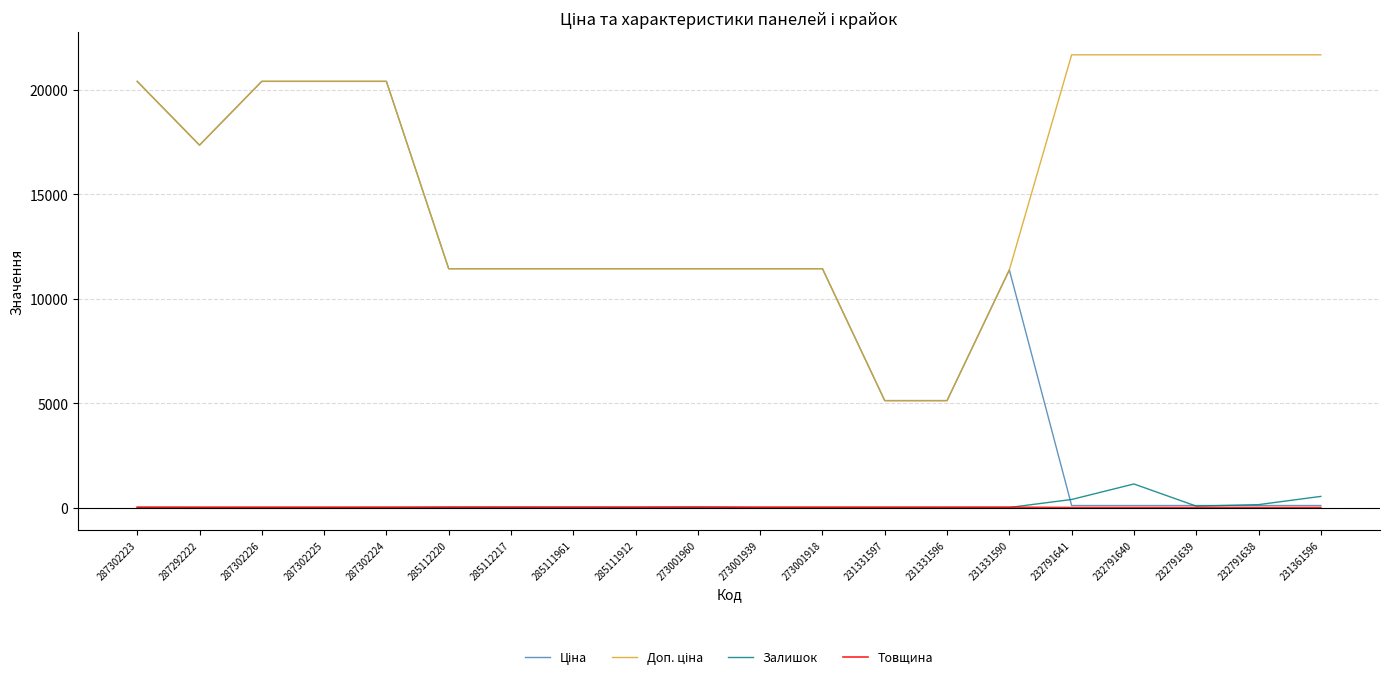

The Залишок series shows 534.0 at 231361596. True or false?

True